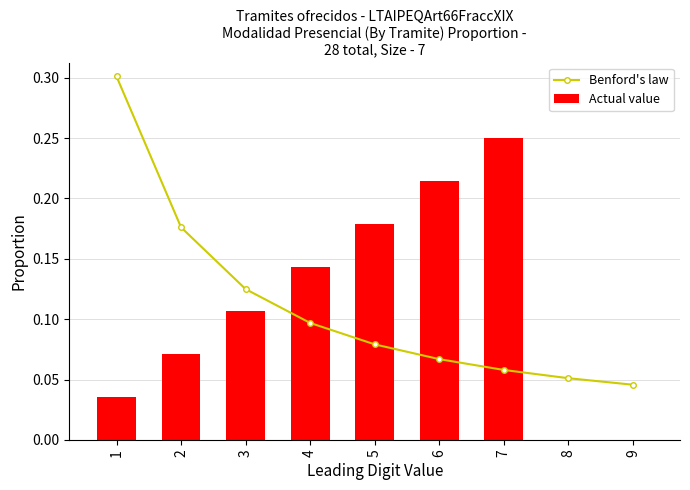

What is the average value of the Actual value series?

0.1